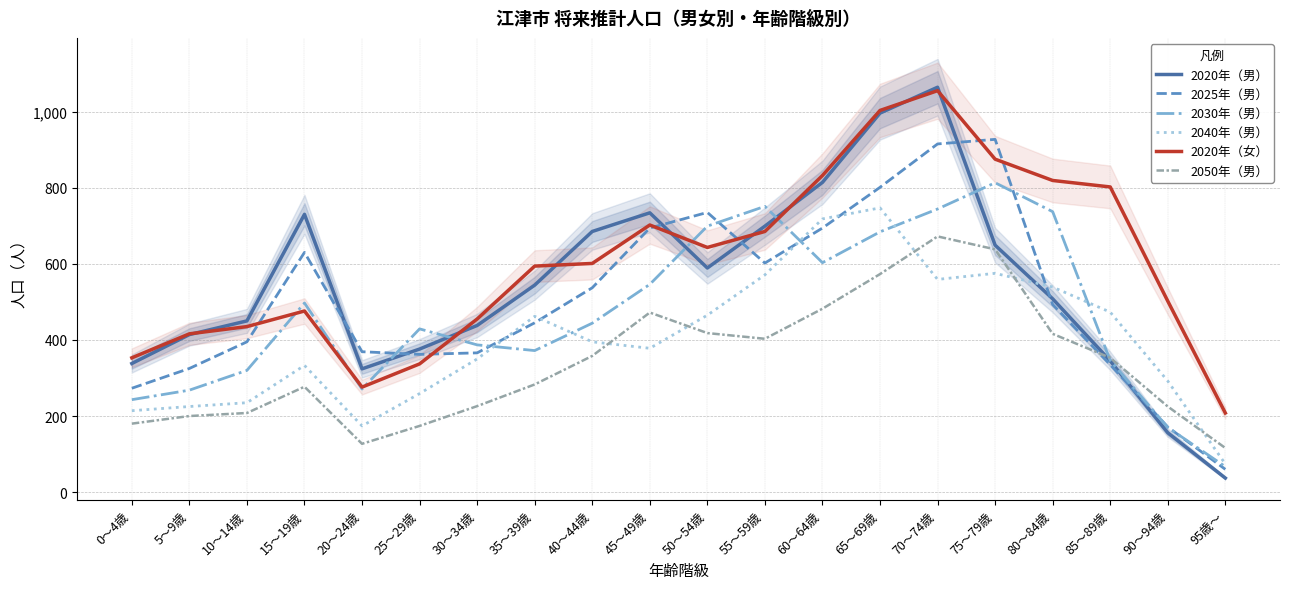

The value of 2050年（男） at 40～44歳 is 358. True or false?

True